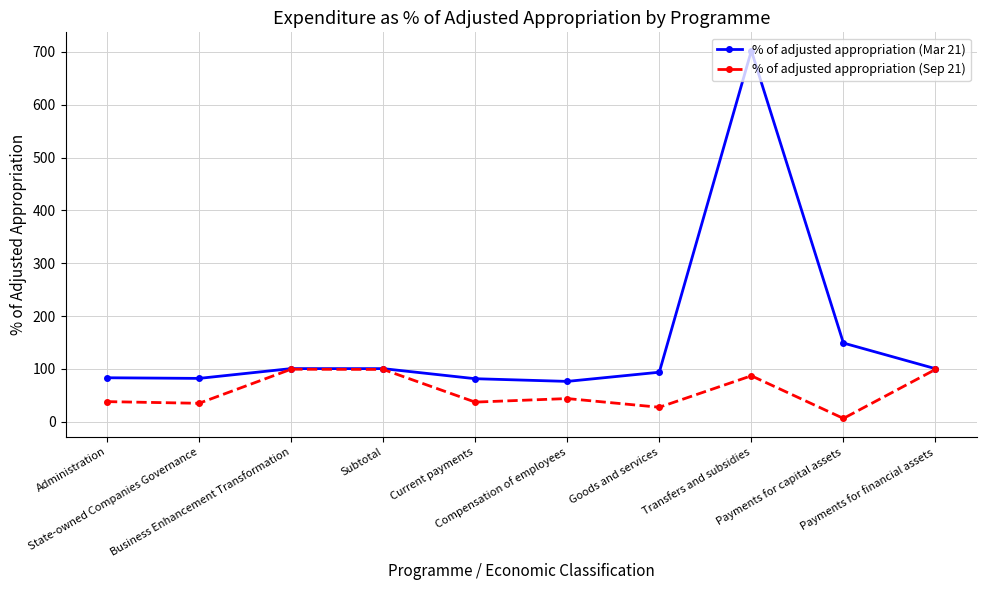

Rank the series at Current payments from highest to lowest value.

% of adjusted appropriation (Mar 21), % of adjusted appropriation (Sep 21)